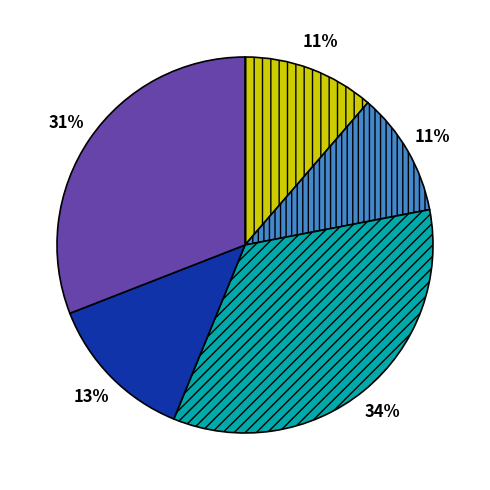

To the nearest percent, what is the average slice percentage?

20%